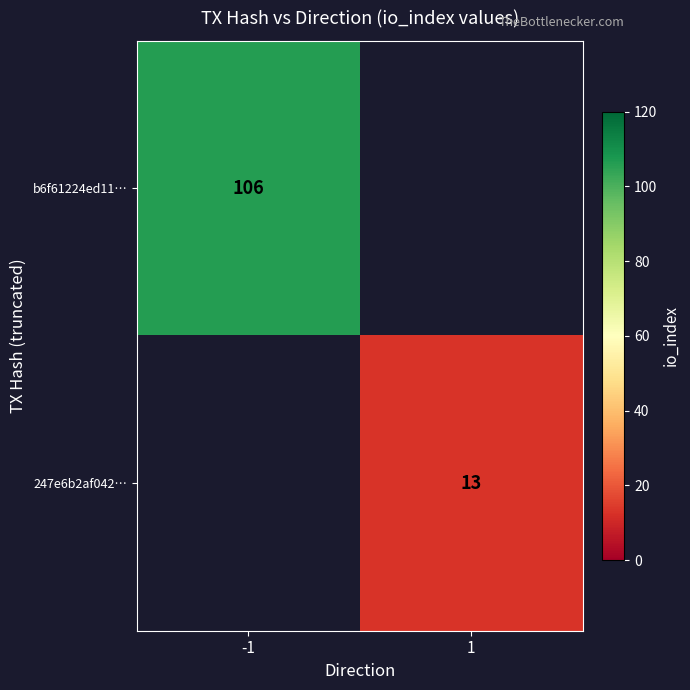

Is the value of 247e6b2af042… at 1 greater than the value of b6f61224ed11… at -1?

No